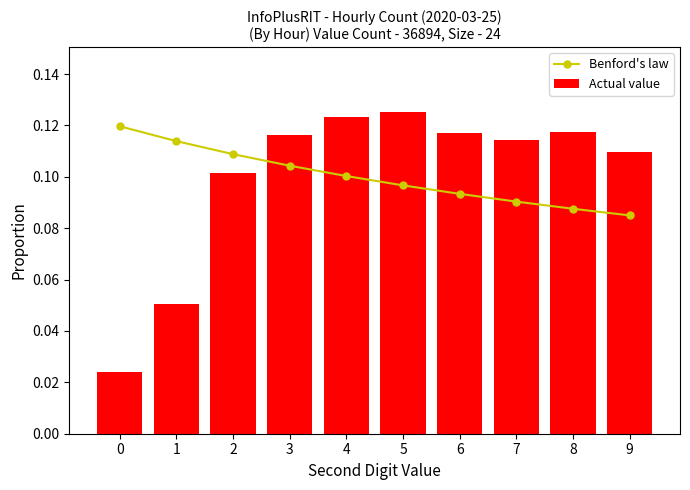

Reading left to right, what are all the values shown in this chart?

Benford's law: 0=0.1	1=0.1	2=0.1	3=0.1	4=0.1	5=0.1	6=0.1	7=0.1	8=0.1	9=0.1
Actual value: 0=0.0	1=0.1	2=0.1	3=0.1	4=0.1	5=0.1	6=0.1	7=0.1	8=0.1	9=0.1